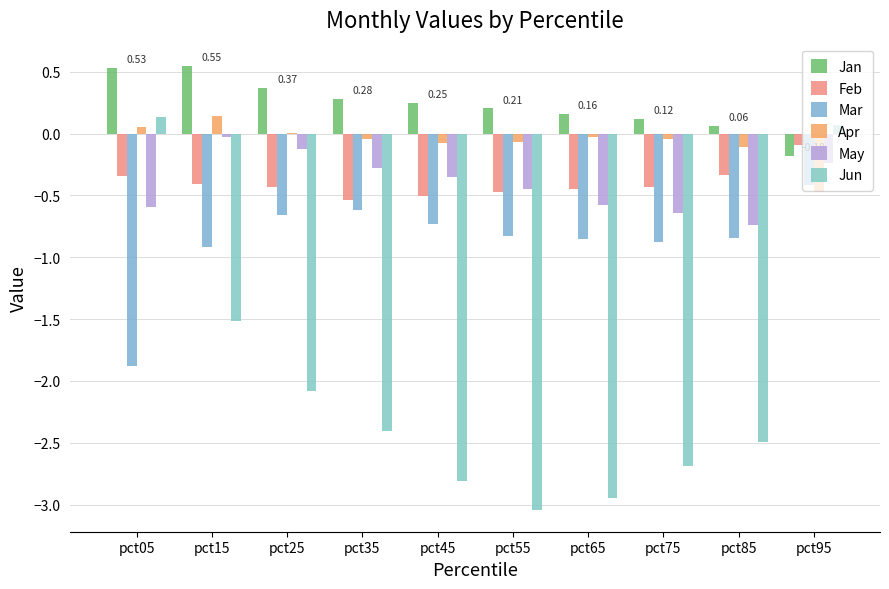

Count the number of data series in this chart.

6